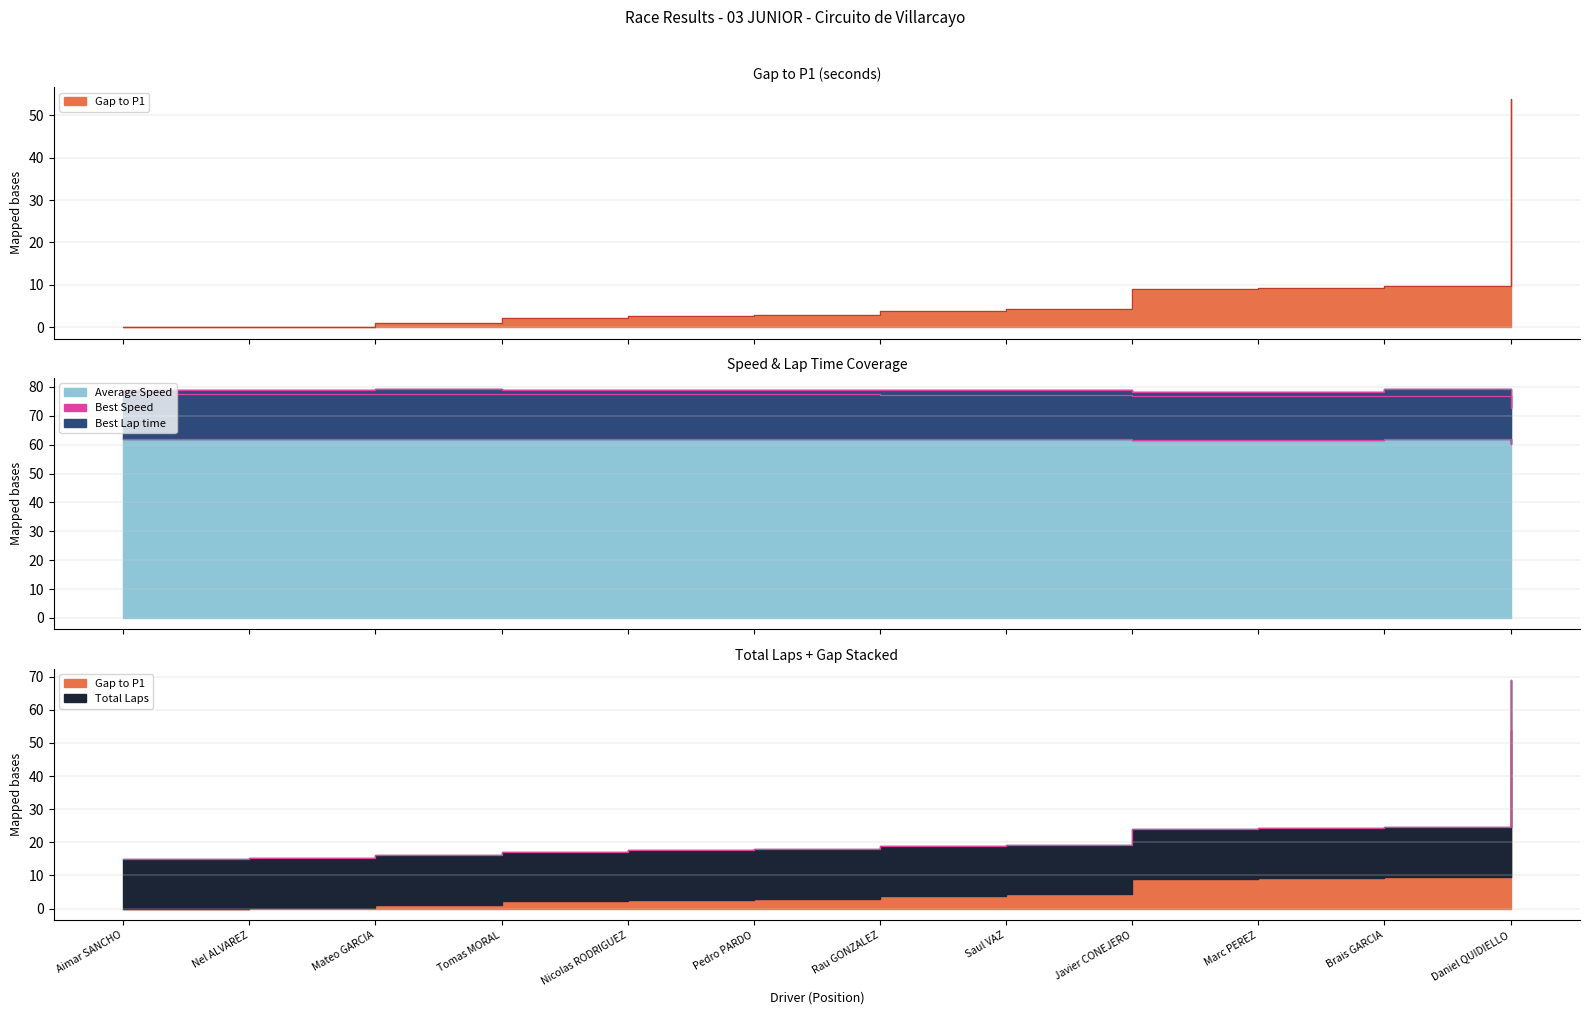

How many values in the Gap to P1 series are below 3?

6